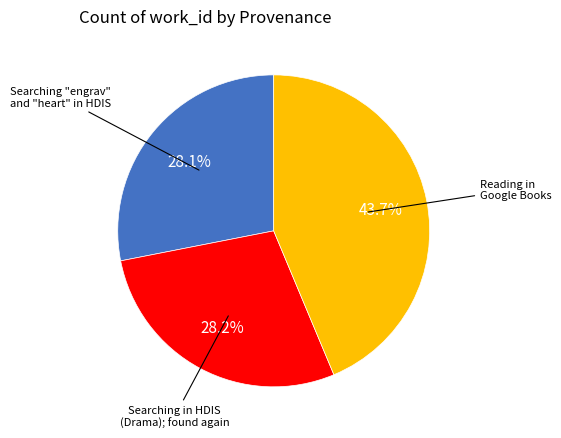

Is there any slice that represents more than half of the pie?

No